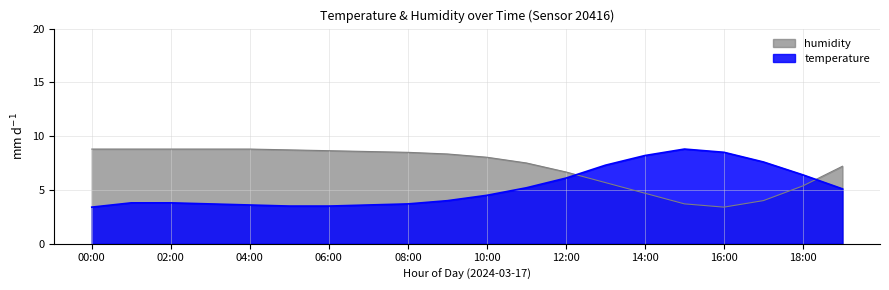

Rank the series by their maximum value, from highest to lowest.

temperature, humidity